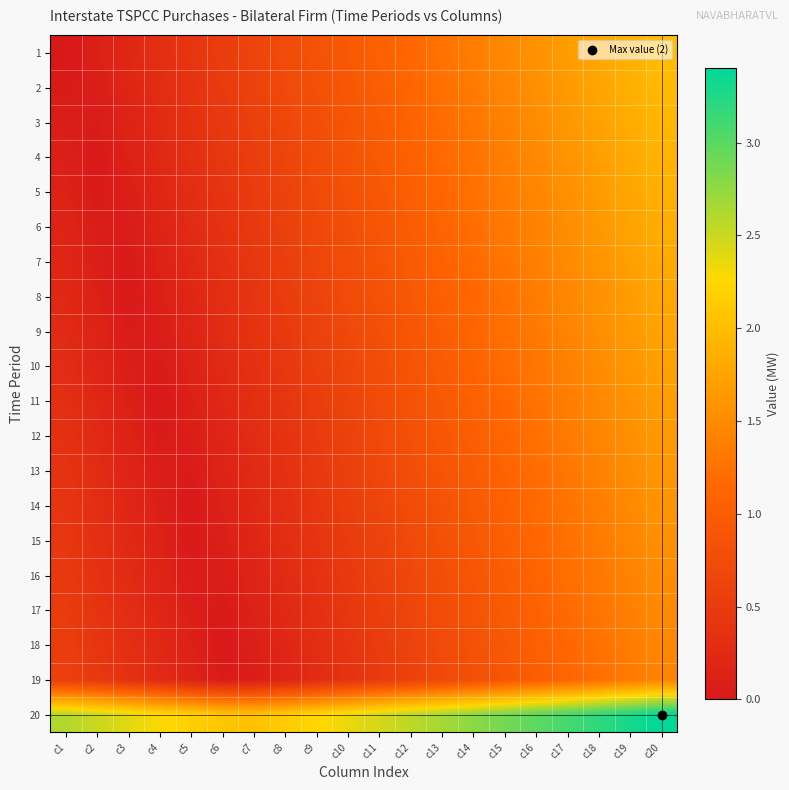

At how many categories does at least one series exceed 1?

20